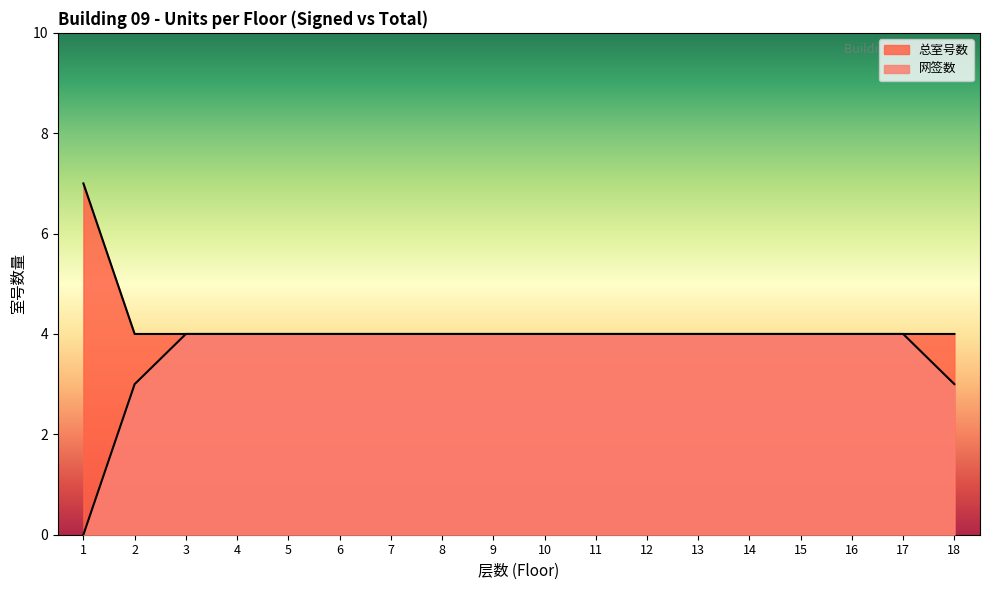

Reading left to right, what are all the values shown in this chart?

网签数: 1=0	2=3	3=4	4=4	5=4	6=4	7=4	8=4	9=4	10=4	11=4	12=4	13=4	14=4	15=4	16=4	17=4	18=3
总室号数: 1=7	2=4	3=4	4=4	5=4	6=4	7=4	8=4	9=4	10=4	11=4	12=4	13=4	14=4	15=4	16=4	17=4	18=4